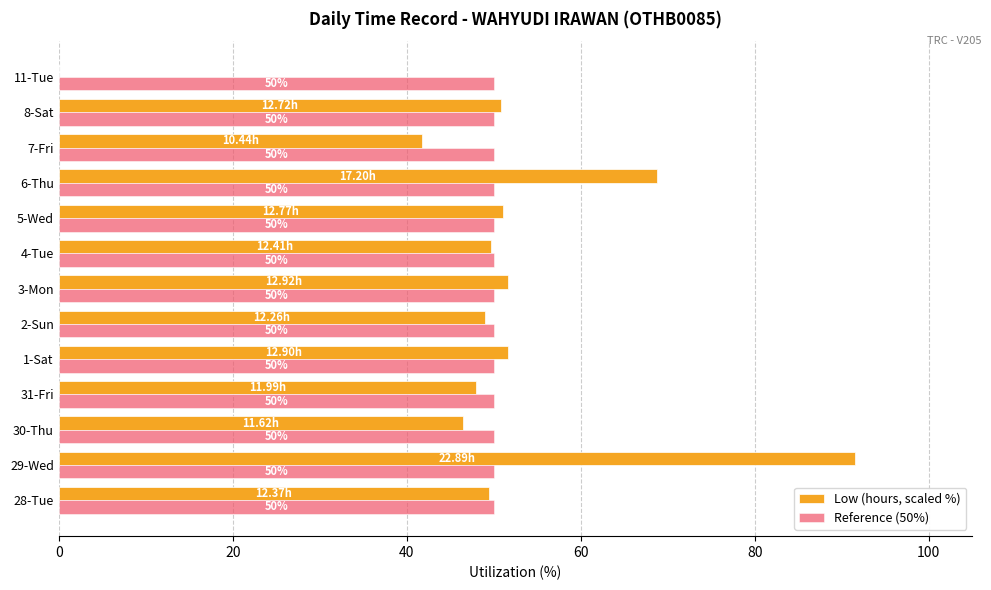

At which category is the sum across all series the highest?

29-Wed